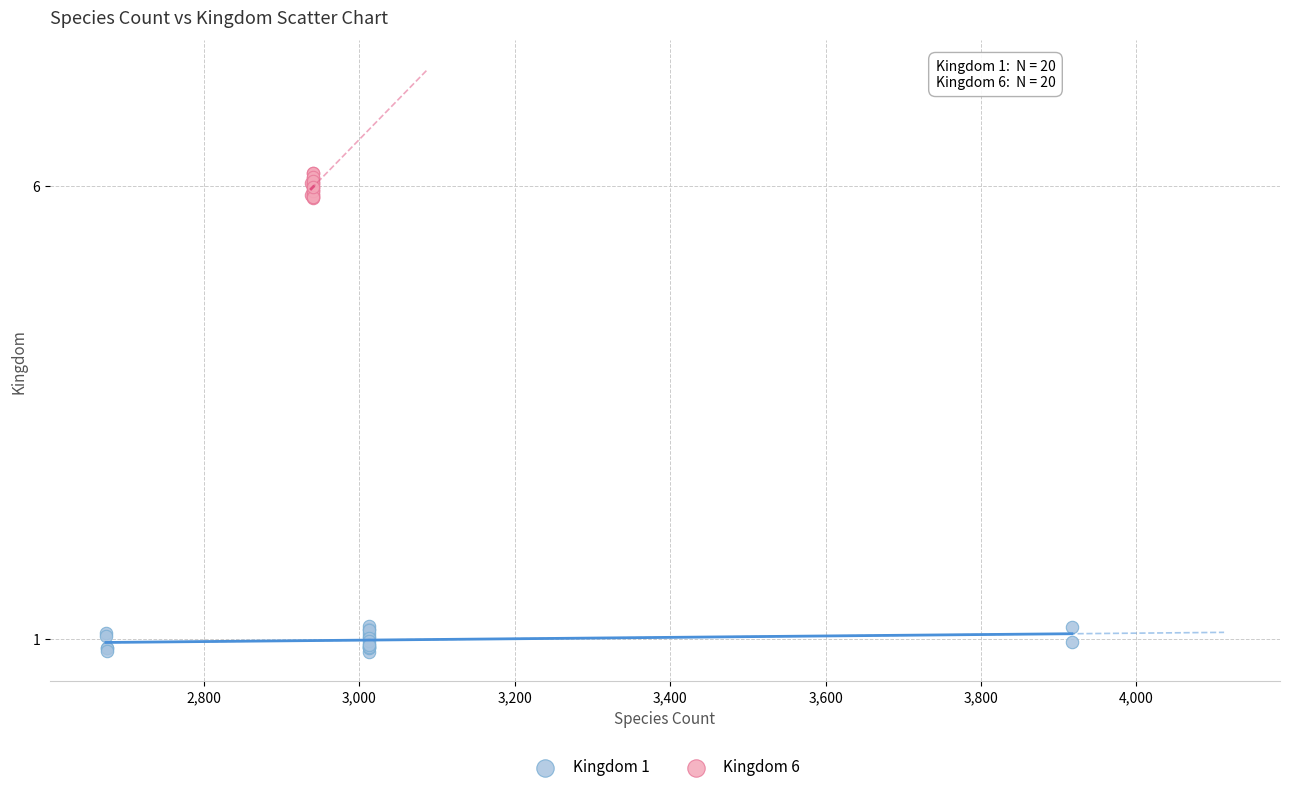

Which series contains the lowest Y value?

Kingdom 1